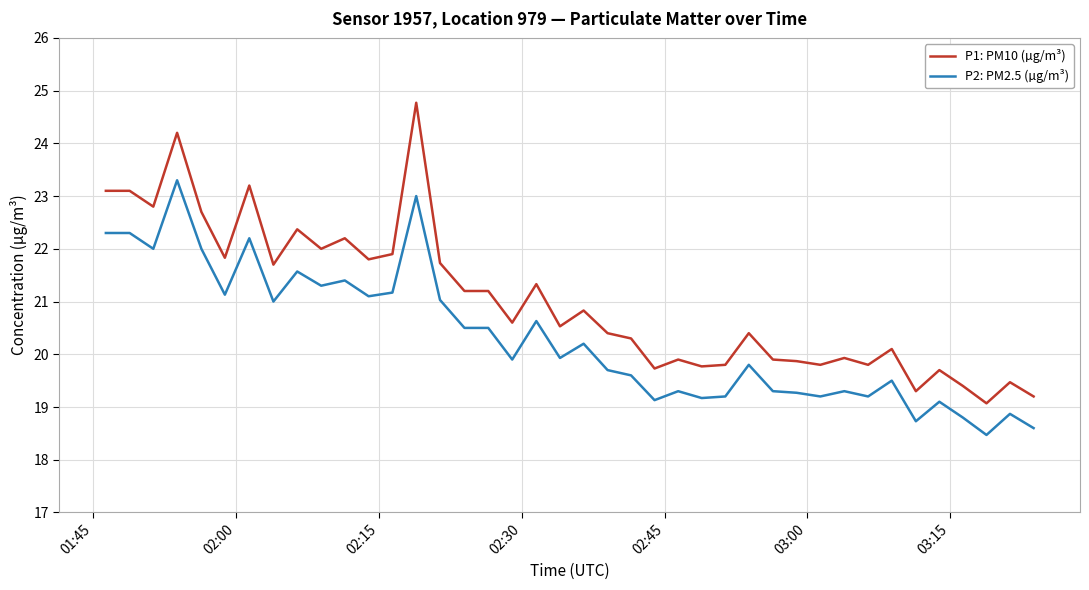

What is the minimum value for P1: PM10 (µg/m³)?

19.1